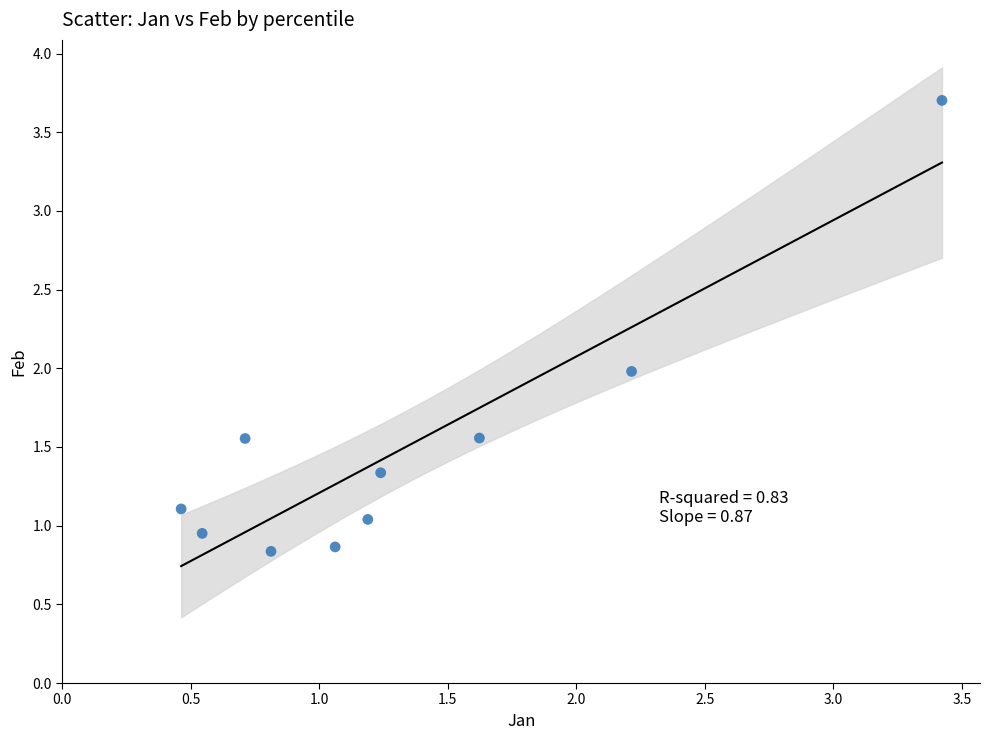

What is the average X value?

1.3